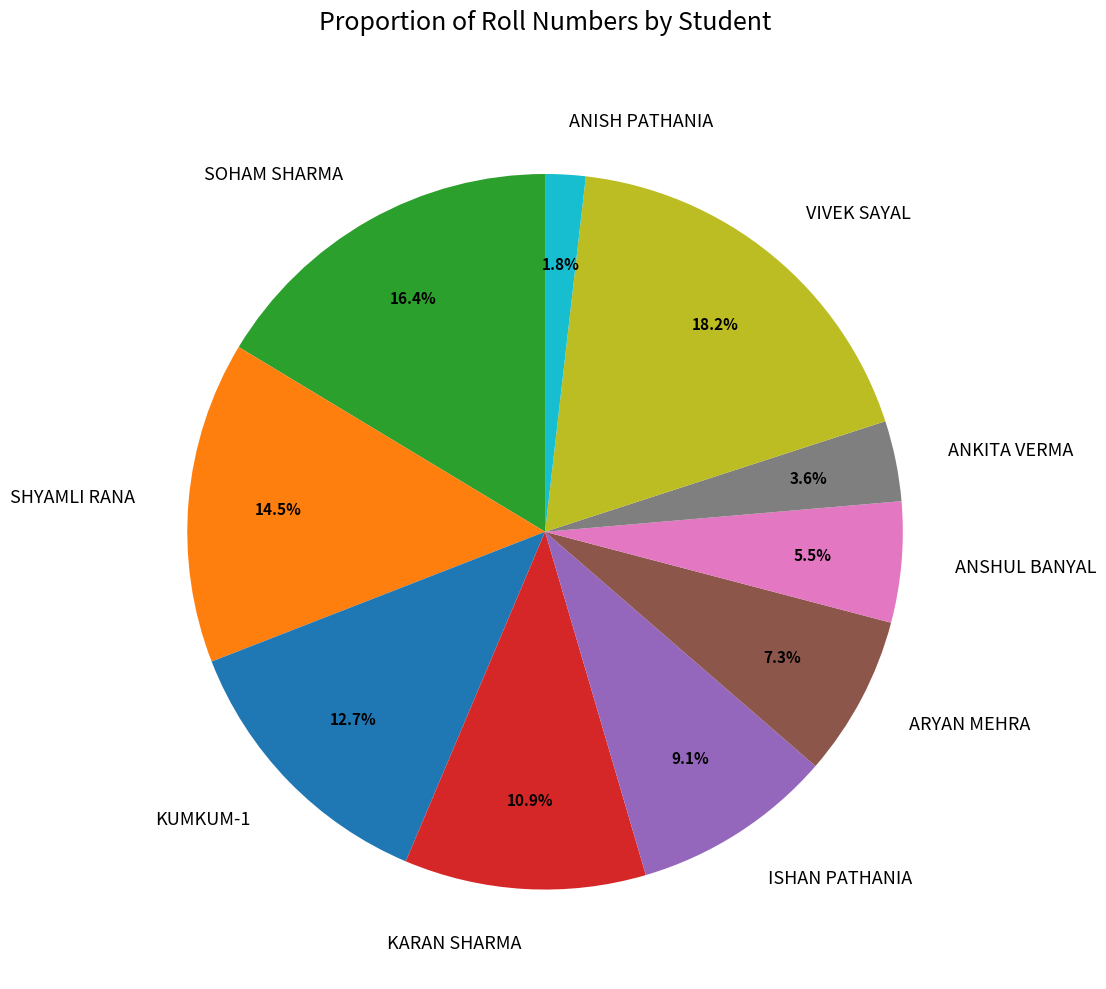

What percentage is NOT represented by VIVEK SAYAL?

81.8%